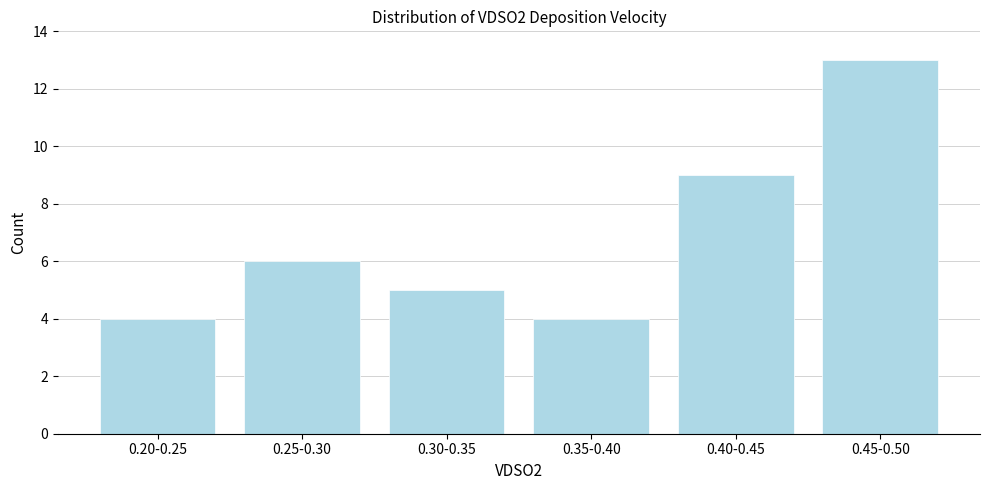

Reading right to left, list all the values displayed in this chart.

0.45-0.50=13	0.40-0.45=9	0.35-0.40=4	0.30-0.35=5	0.25-0.30=6	0.20-0.25=4